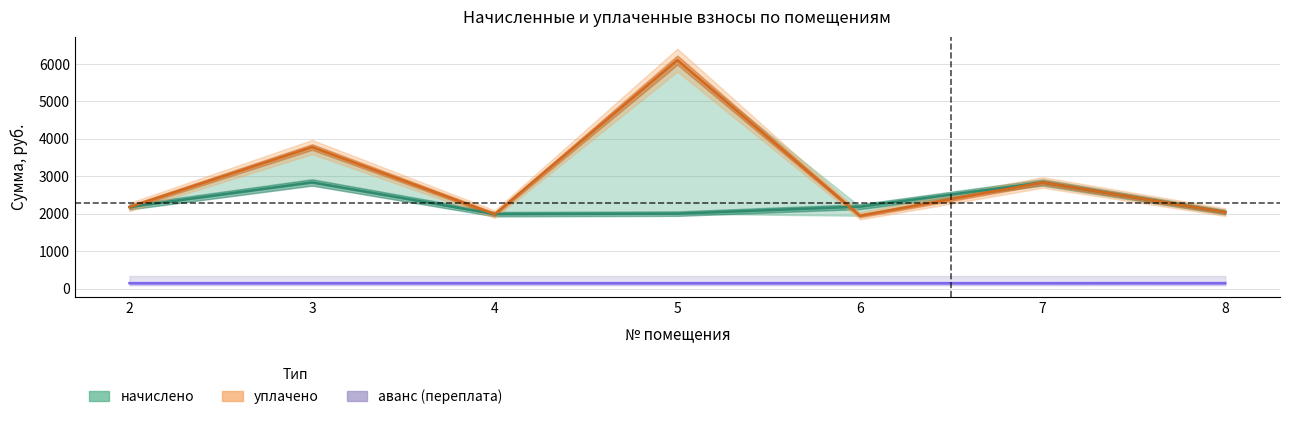

What is the total value across all series at 8?

4239.9